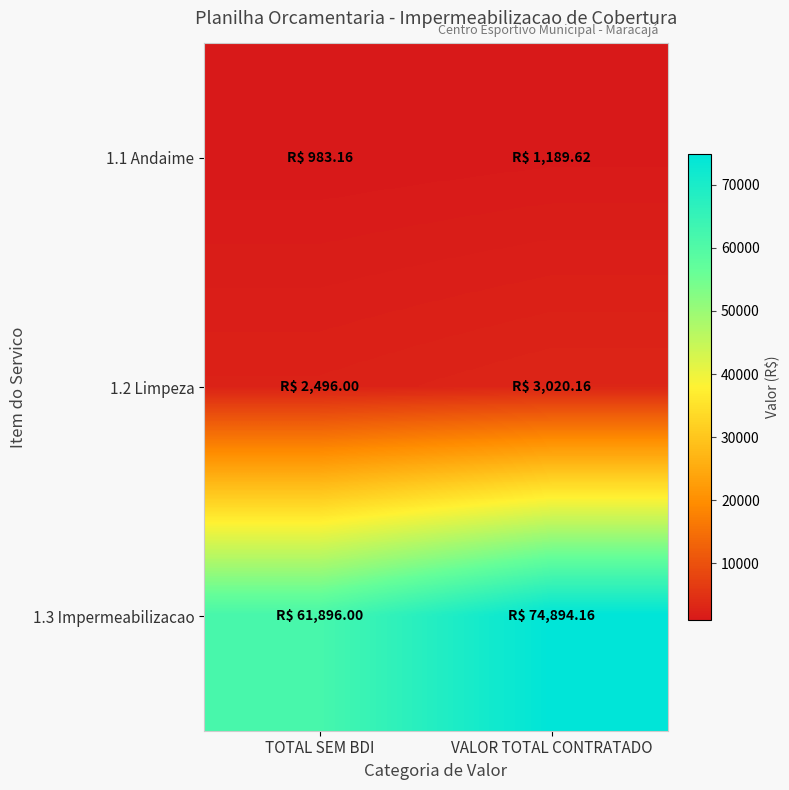

Which series has the largest total across all categories?

1.3 Impermeabilizacao